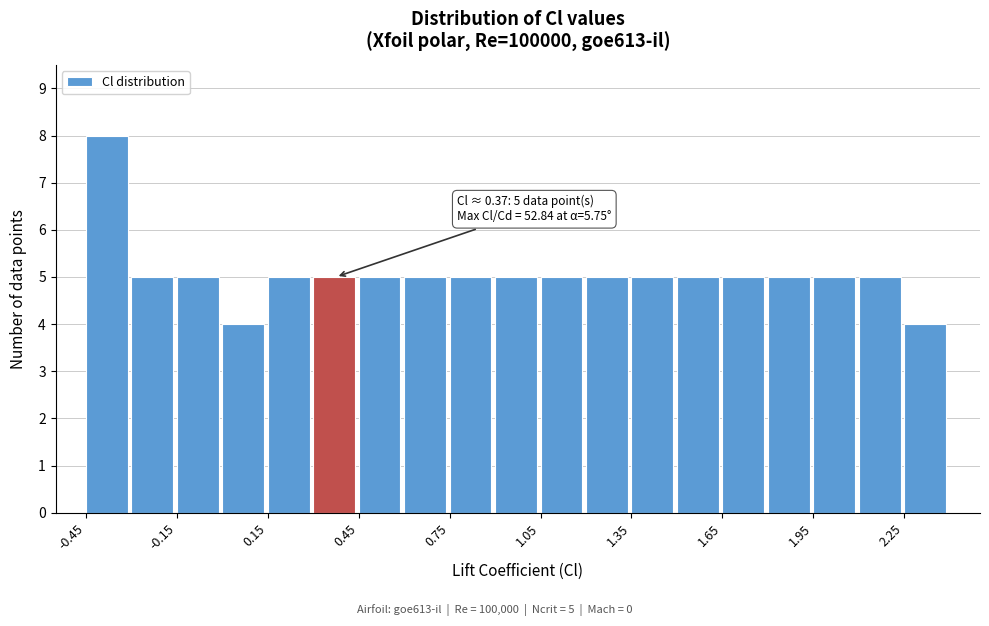

Around what value on the x-axis is the tallest bar? Give the approximate position of its centre, as read against the axis.

-0.40